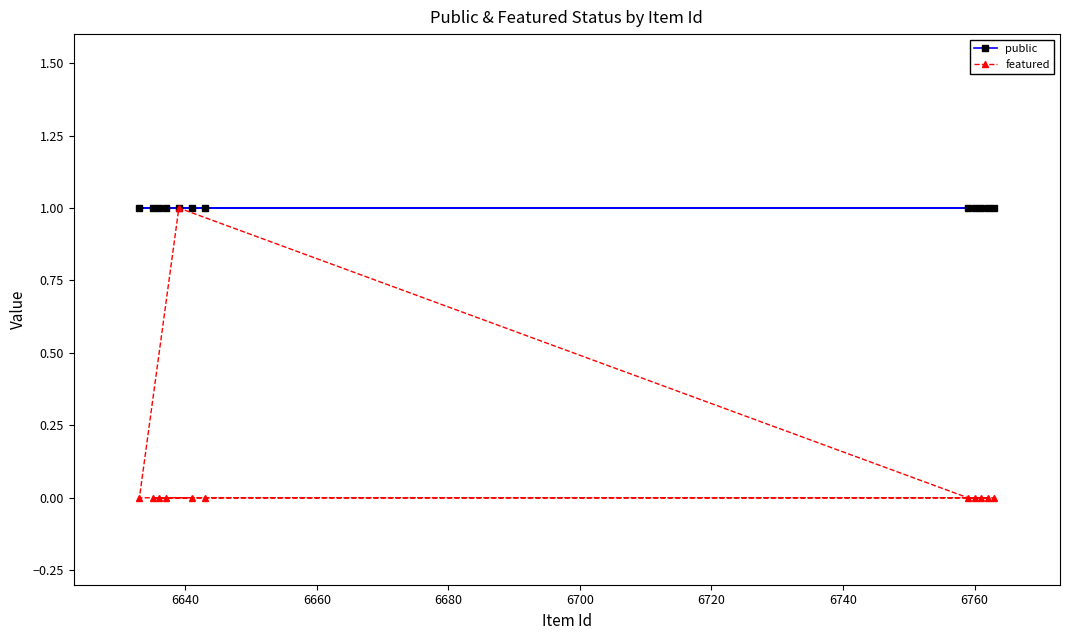

Reading right to left, what are all the values shown in this chart?

public: 1	1	1	1	1	1	1	1	1	1	1	1
featured: 0	0	0	0	0	0	0	1	0	0	0	0